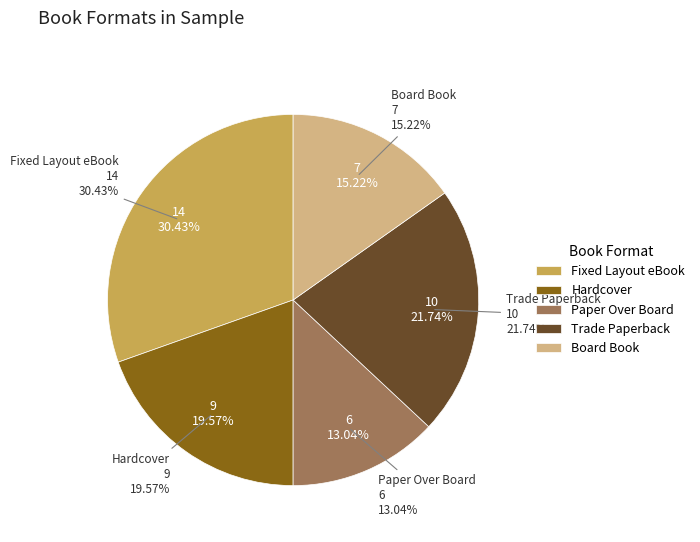

Does Board Book represent more than half of the total?

No